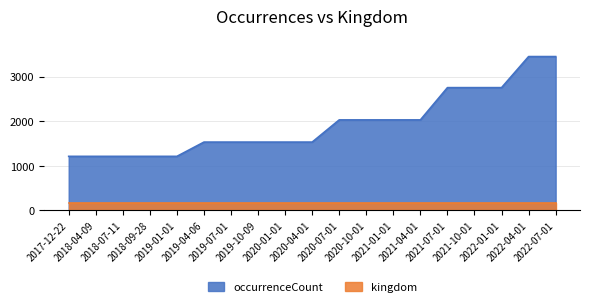

Rank the categories by value from highest to lowest.

2022-04-01, 2022-07-01, 2021-07-01, 2021-10-01, 2022-01-01, 2020-07-01, 2020-10-01, 2021-01-01, 2021-04-01, 2019-04-06, 2019-07-01, 2019-10-09, 2020-01-01, 2020-04-01, 2017-12-22, 2018-04-09, 2018-07-11, 2018-09-28, 2019-01-01